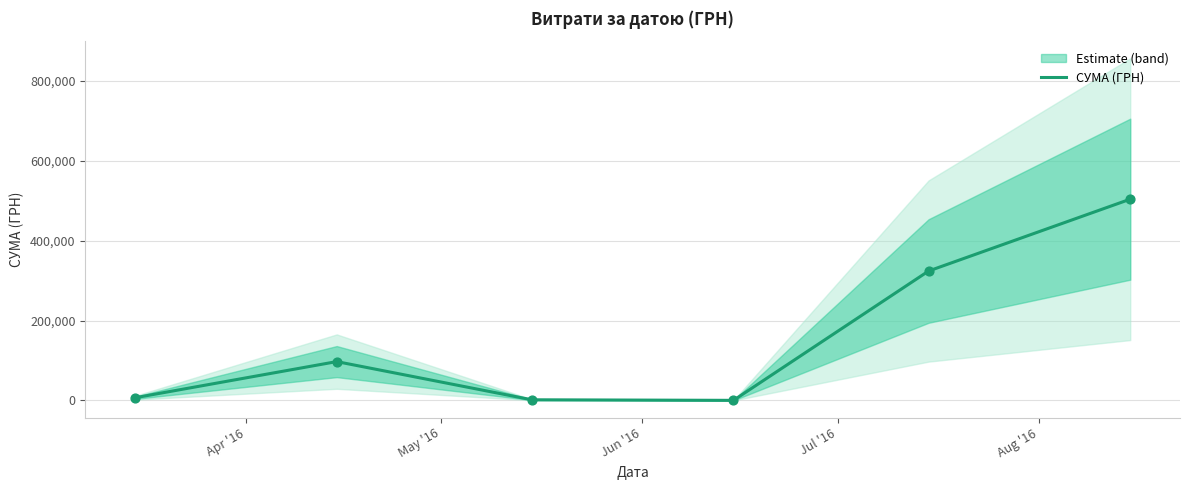

What is the maximum value for СУМА (ГРН)?

504102.8